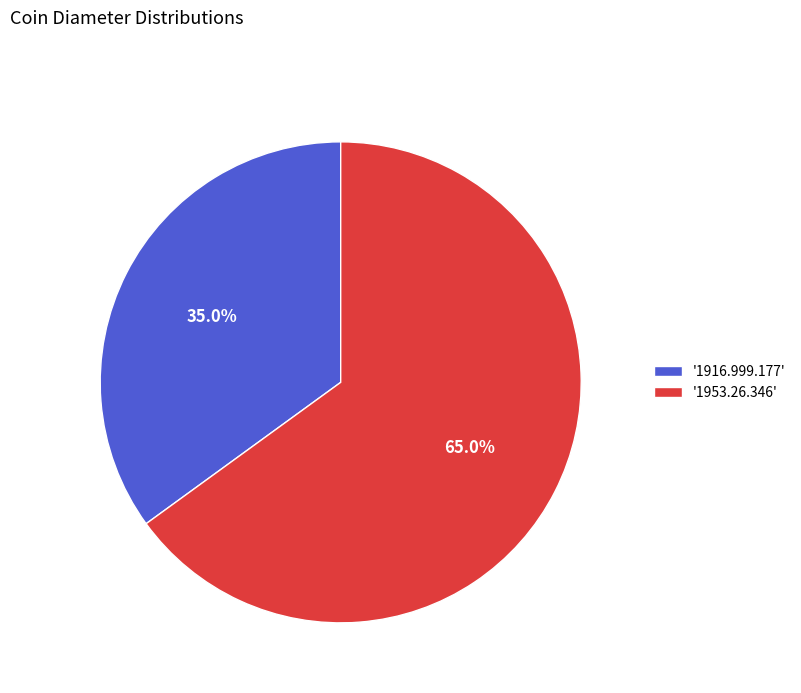

Does any single category account for the majority?

Yes